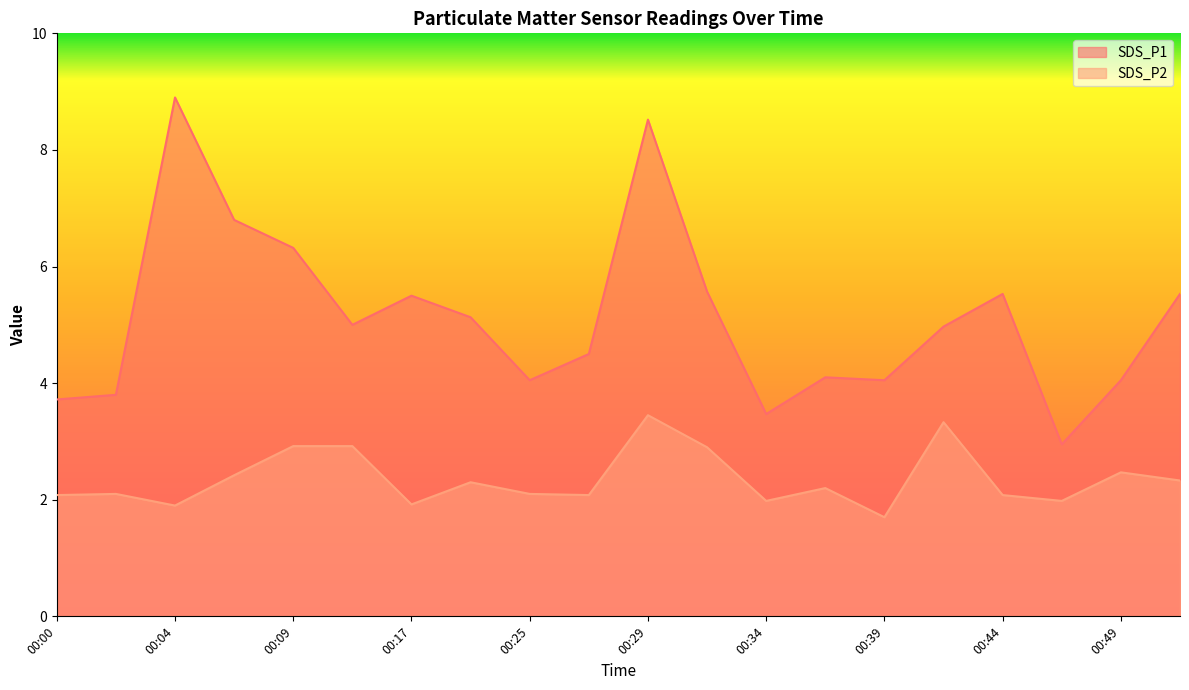

What is the value of the SDS_P1 point at the 8th from the left?

5.1